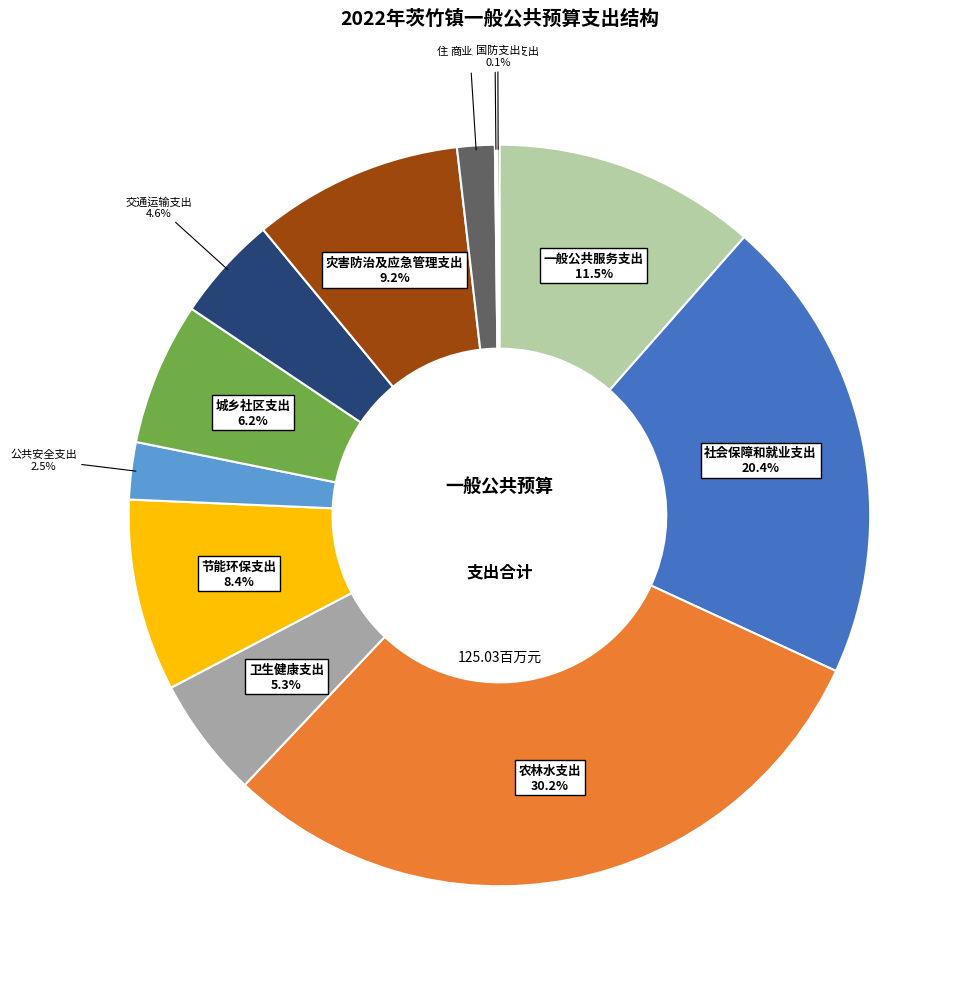

Does any single category account for the majority?

No